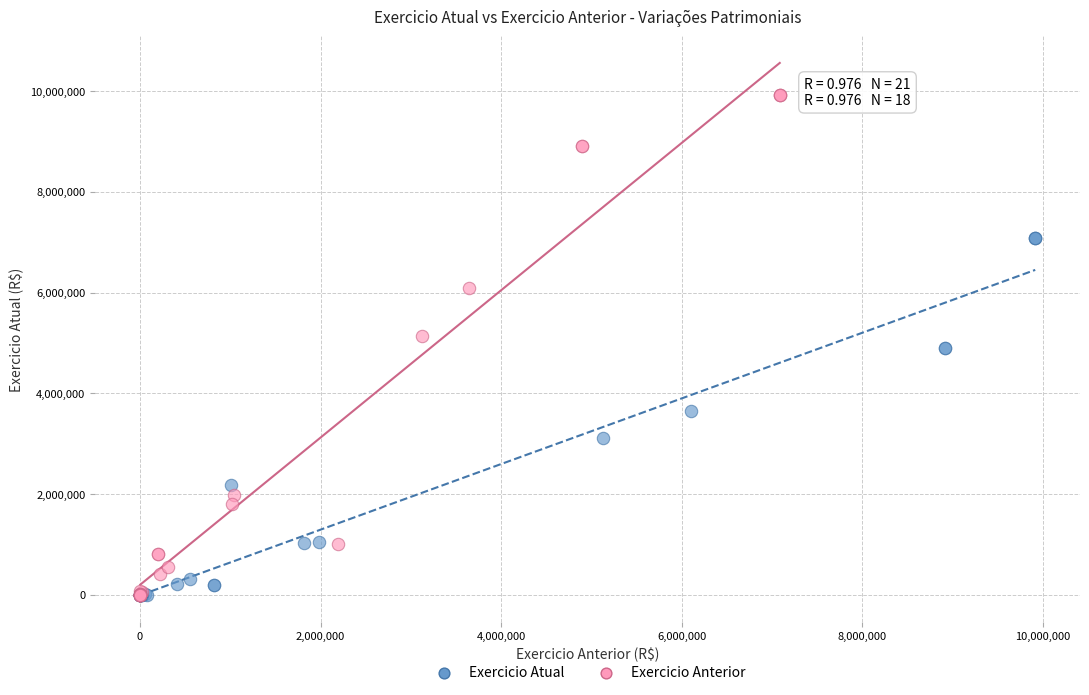

Which series has the widest spread of Y values?

Exercicio Anterior